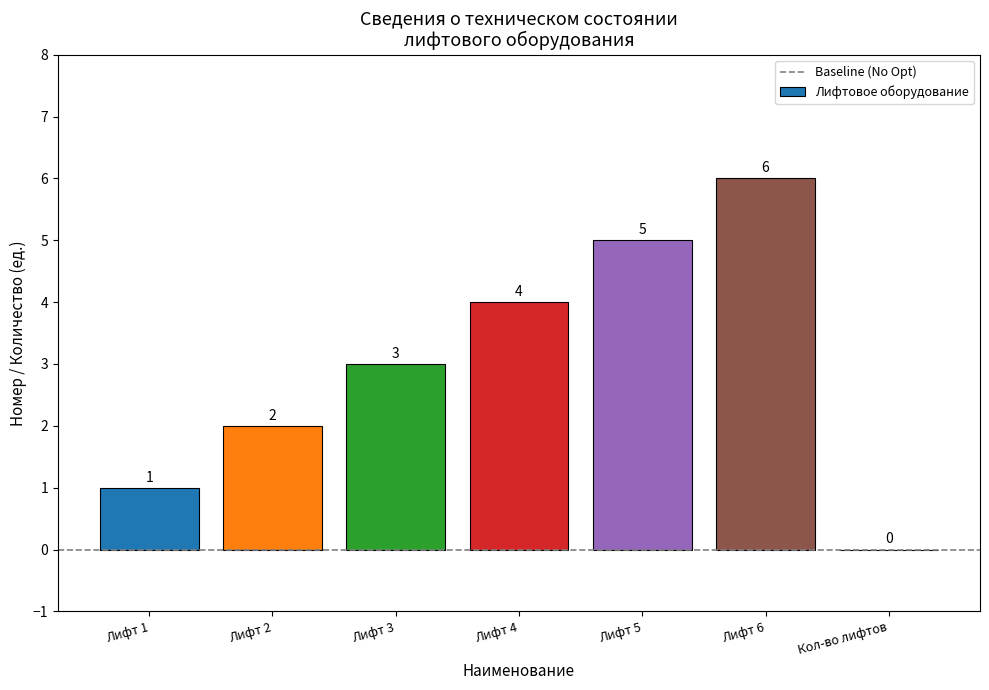

At which label is the value closest to 3?

Лифт 3